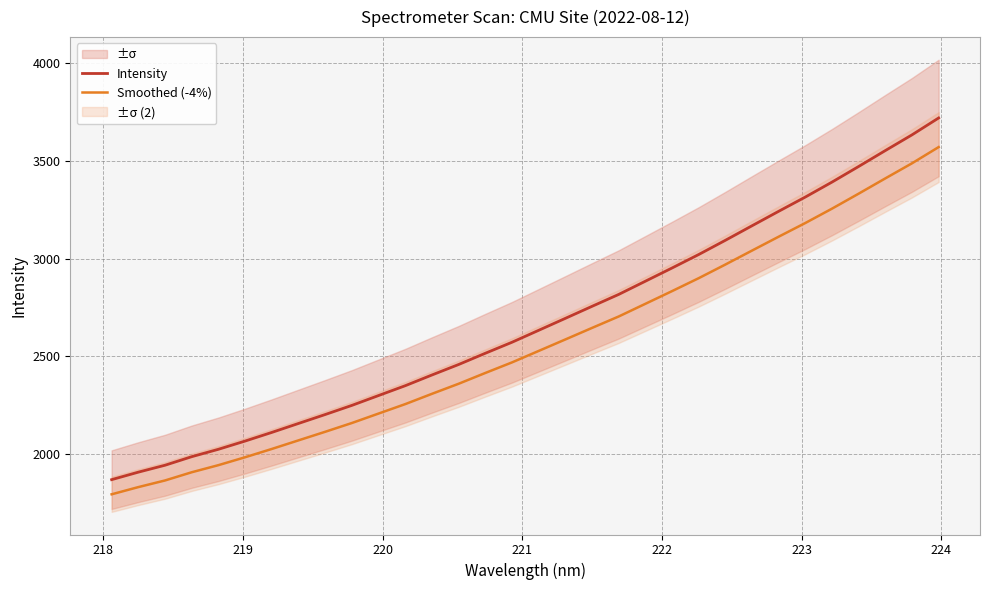

True or false: Smoothed (-4%) and Intensity cross at least once.

False